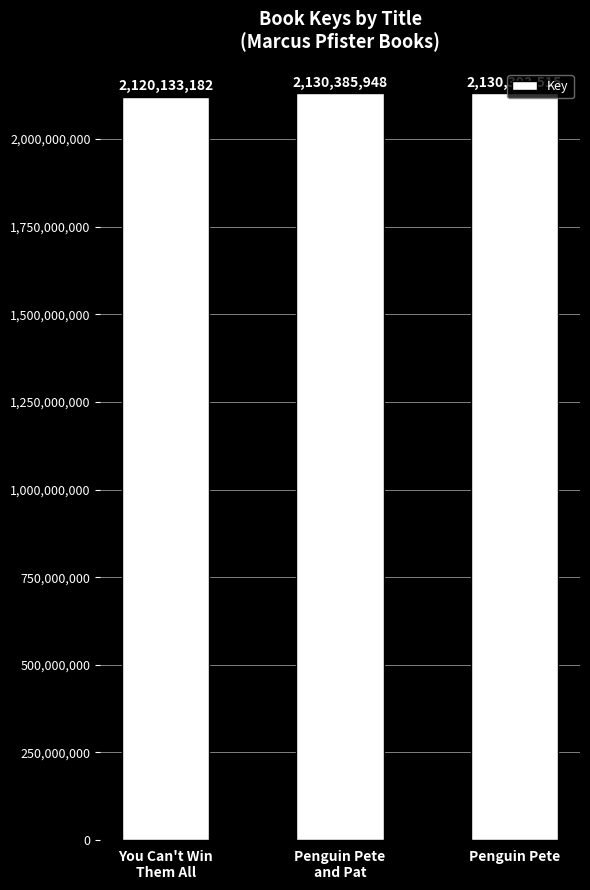

What is the minimum value shown in the chart?

2120133182